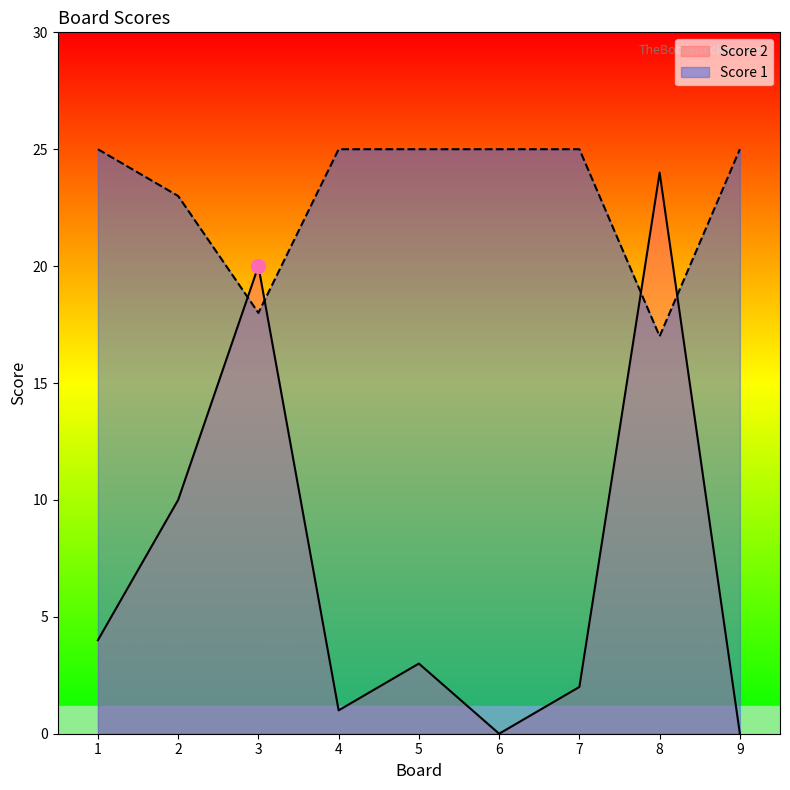

What are all the series names shown in the legend?

Score 2, Score 1